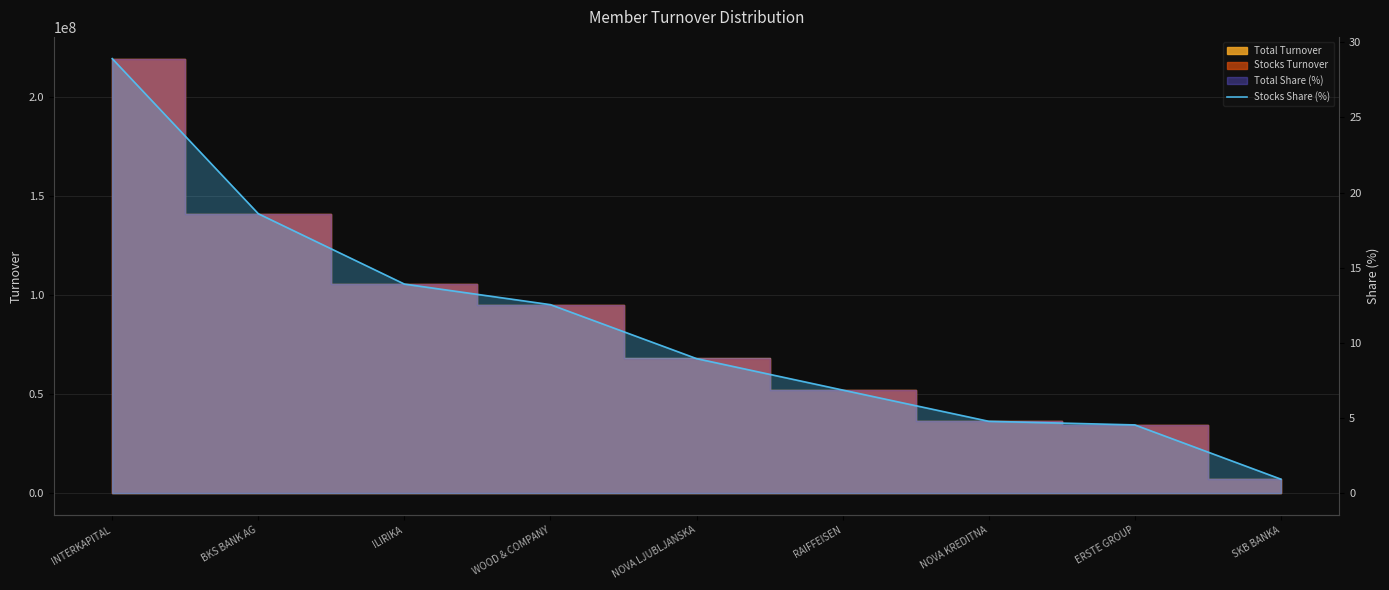

List the labels in order of value, smallest first.

SKB BANKA, ERSTE GROUP, NOVA KREDITNA, RAIFFEISEN, NOVA LJUBLJANSKA, WOOD & COMPANY, ILIRIKA, BKS BANK AG, INTERKAPITAL